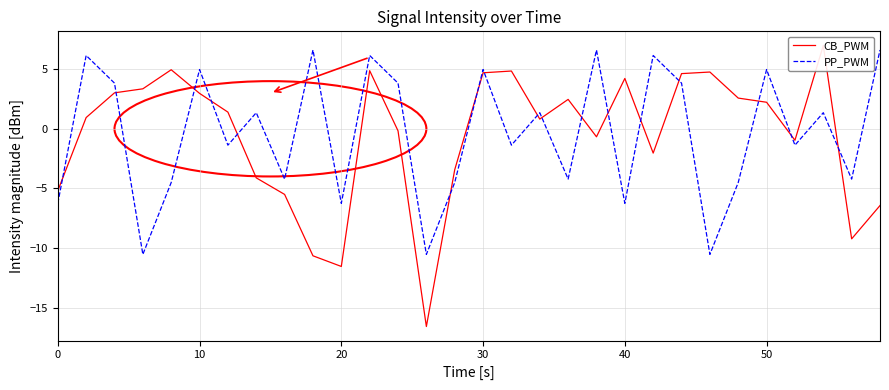

How many times do CB_PWM and PP_PWM cross each other?

17